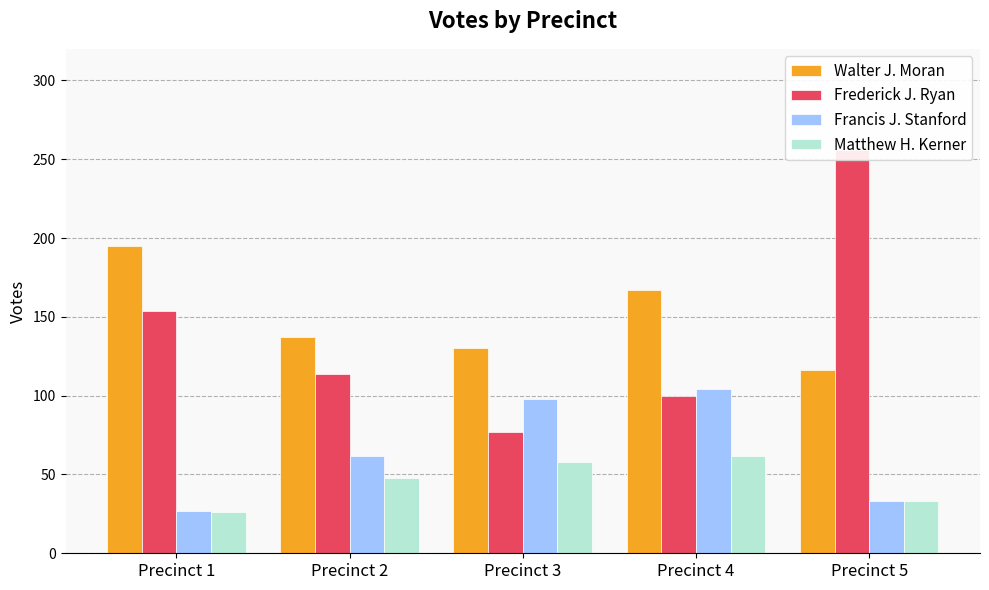

Which series has the largest range (max minus min)?

Frederick J. Ryan